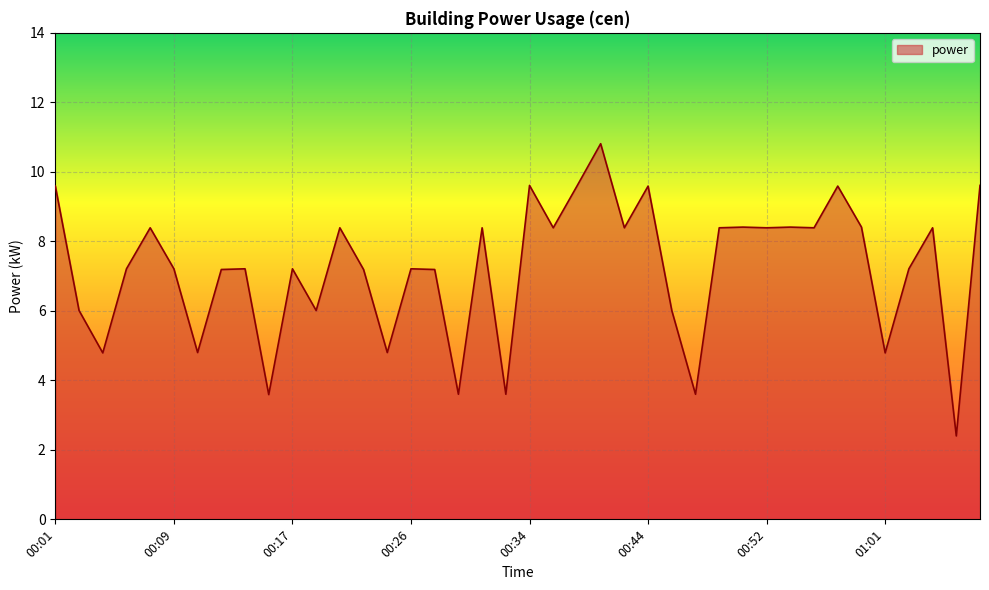

What is the minimum value shown in the chart?

2.4